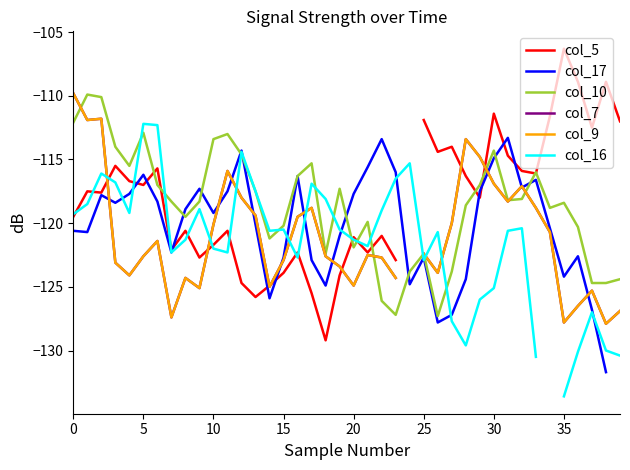

True or false: col_16 has a value of -79.2 at 36.

False